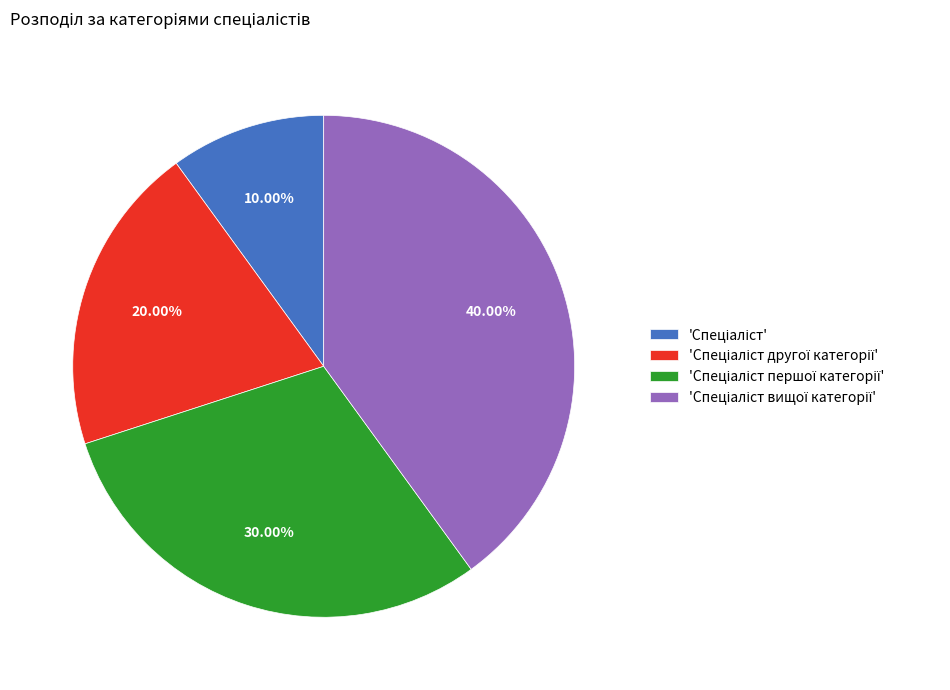

Is there a majority slice in this chart?

No